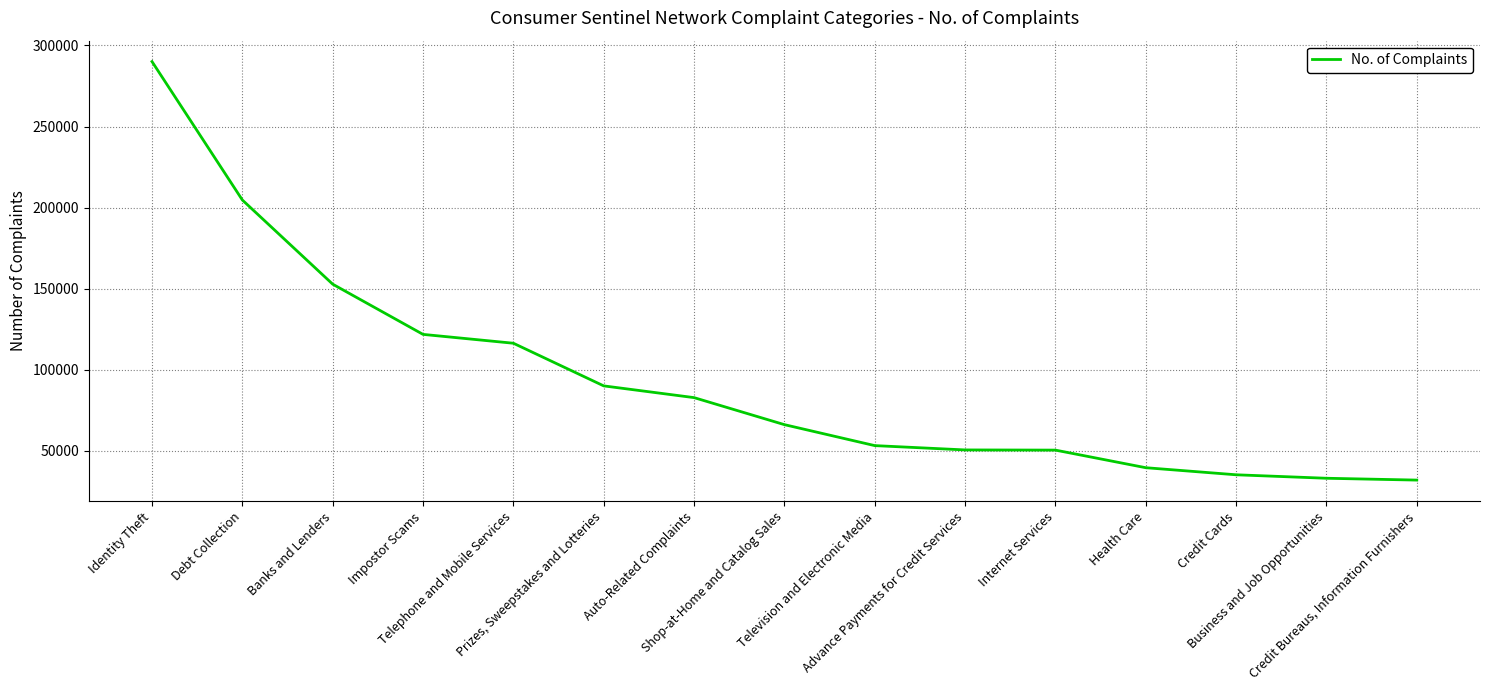

Which has a higher value, Banks and Lenders or Debt Collection?

Debt Collection